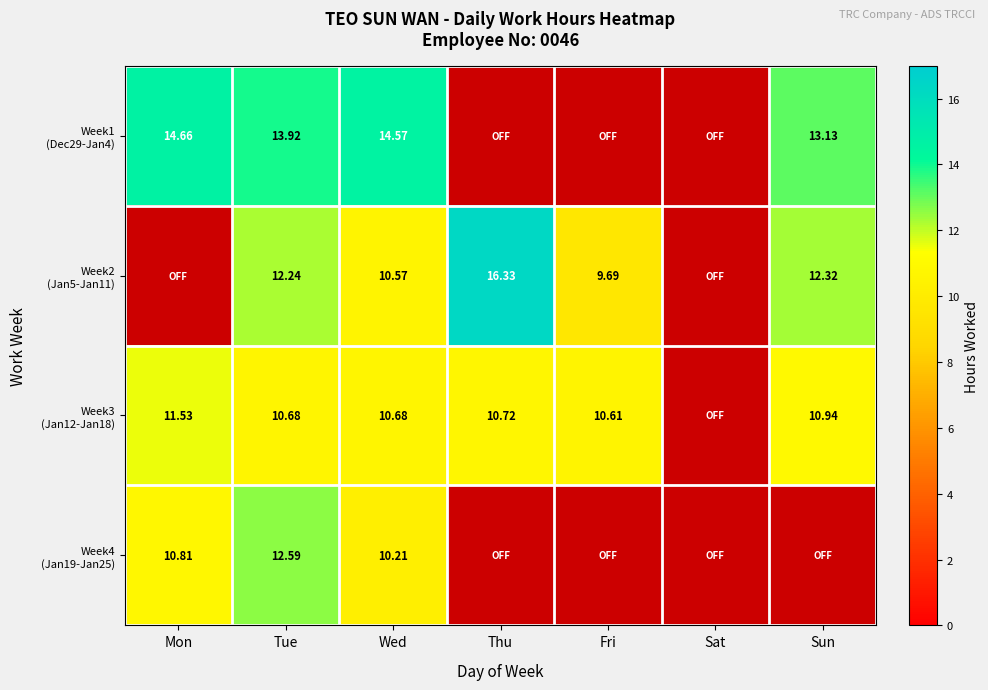

What is the sum of all Week2 values?

61.1